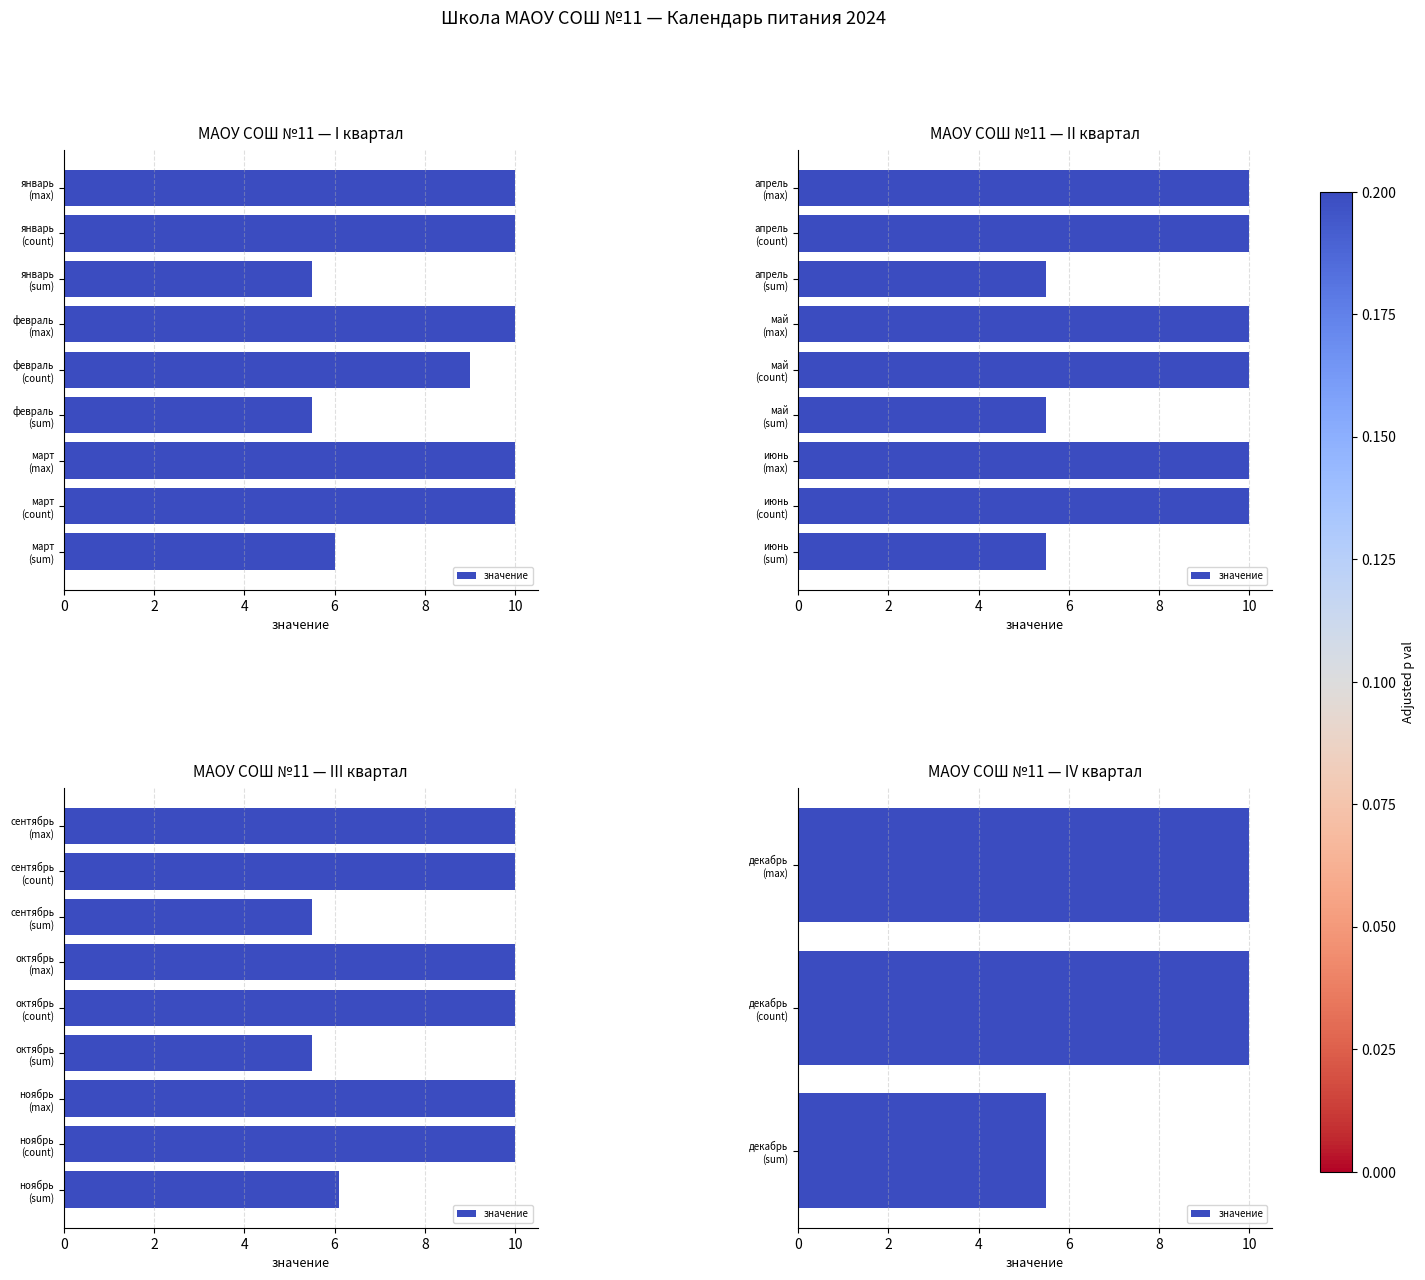

The value at декабрь (count) is 17.9. True or false?

False